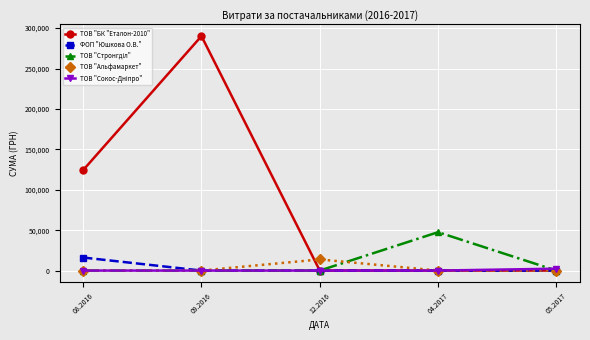

What is the total value across all series at 05.2017?

2340.0